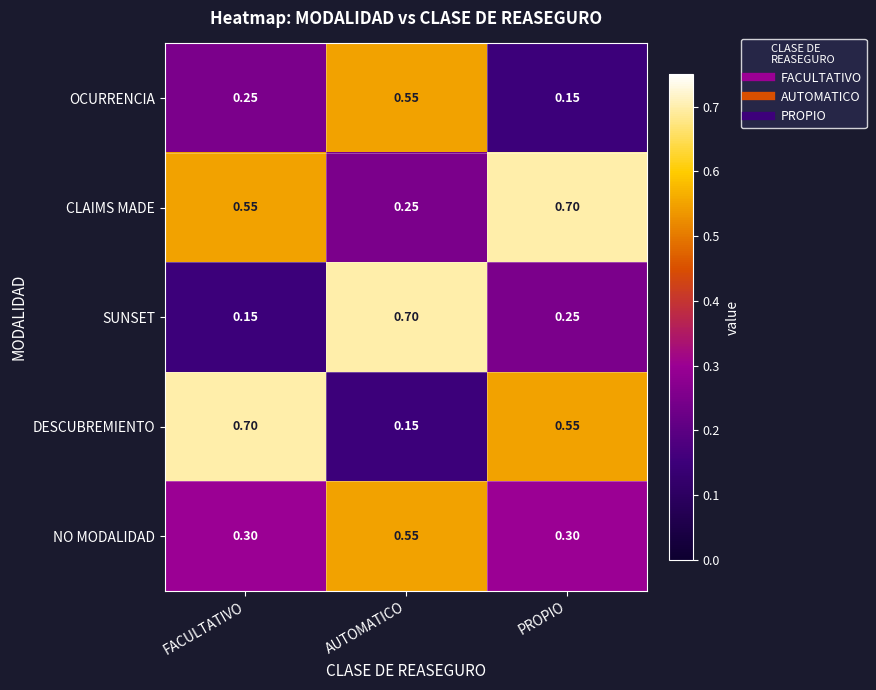

Which series has the largest total across all categories?

CLAIMS MADE